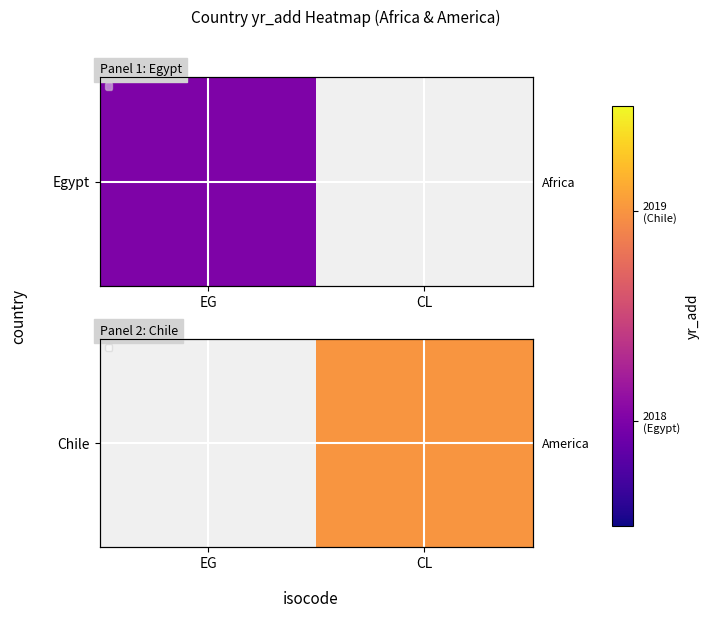

Is it true that the value at CL is 736.5?

False